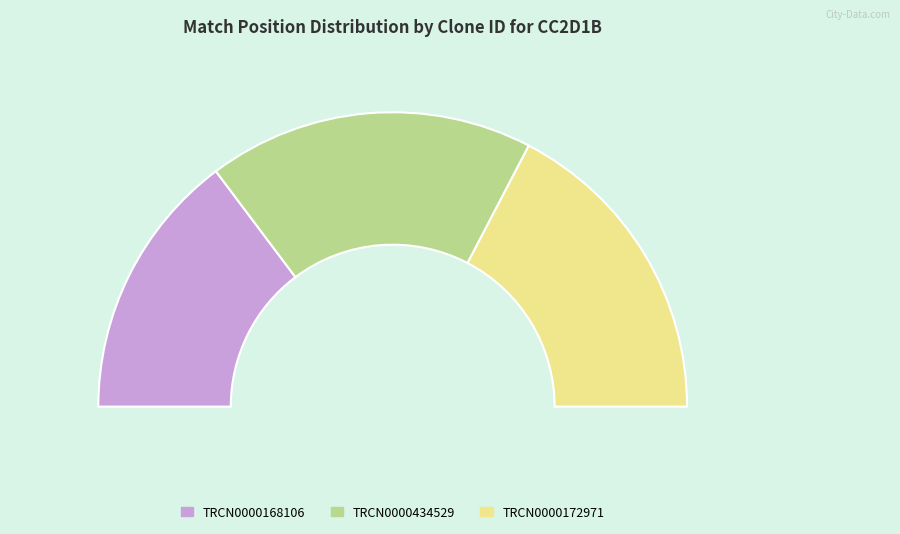

What is the change in value from TRCN0000168106 to TRCN0000434529?

+328